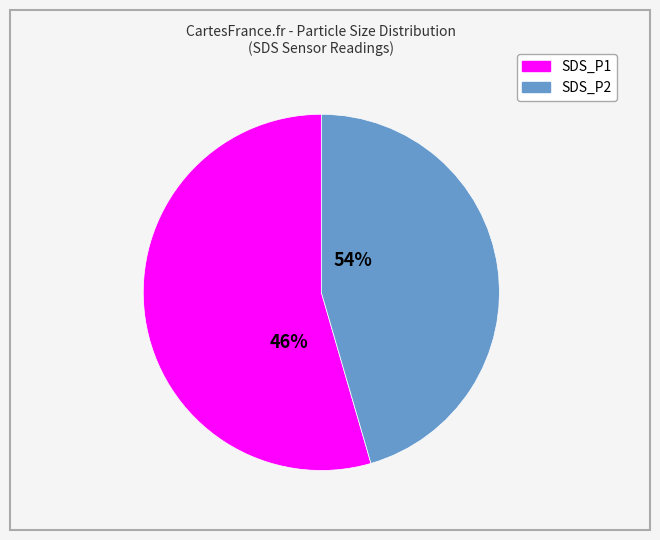

Which category has the biggest portion of the pie?

SDS_P1